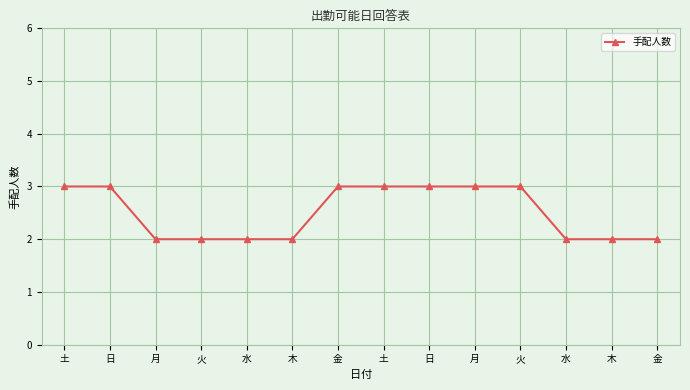

What is the label of the 3rd point from the right?

水